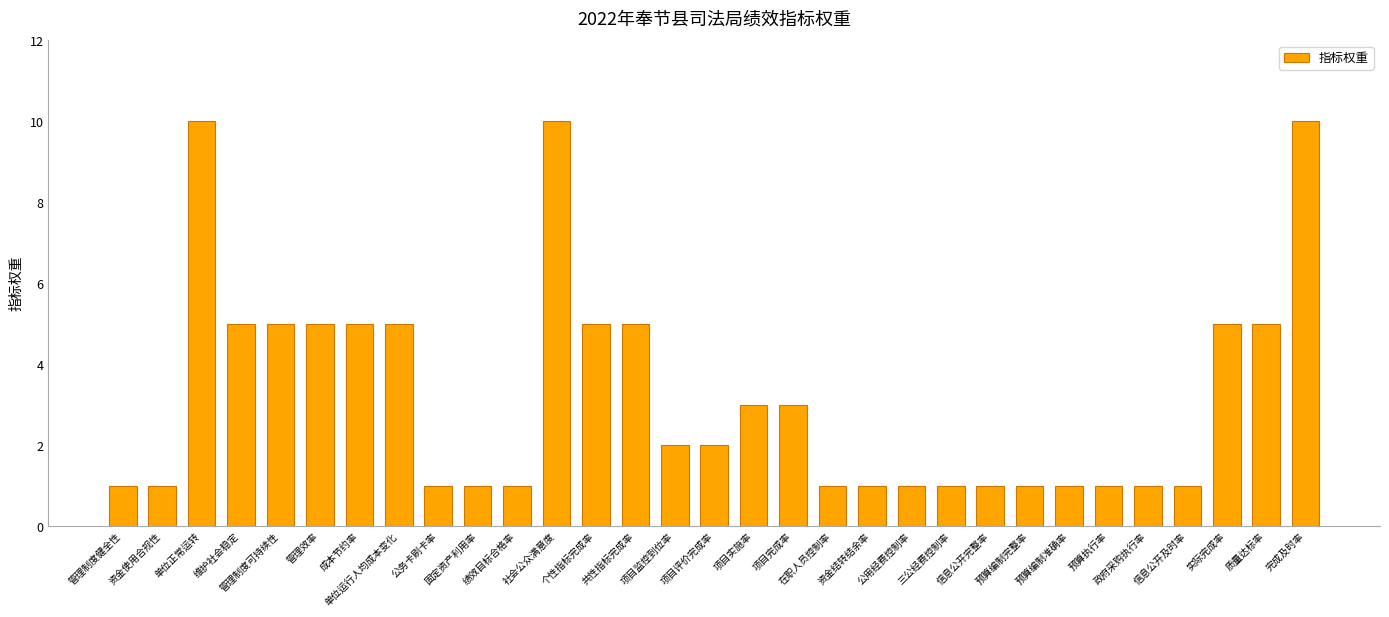

Reading right to left, what are all the values shown in this chart?

完成及时率=10	质量达标率=5	实际完成率=5	信息公开及时率=1	政府采购执行率=1	预算执行率=1	预算编制准确率=1	预算编制完整率=1	信息公开完整率=1	三公经费控制率=1	公用经费控制率=1	资金结转结余率=1	在职人员控制率=1	项目完成率=3	项目实施率=3	项目评价完成率=2	项目监控到位率=2	共性指标完成率=5	个性指标完成率=5	社会公众满意度=10	绩效目标合格率=1	固定资产利用率=1	公务卡刷卡率=1	单位运行人均成本变化=5	成本节约率=5	管理效率=5	管理制度可持续性=5	维护社会稳定=5	单位正常运转=10	资金使用合规性=1	管理制度健全性=1